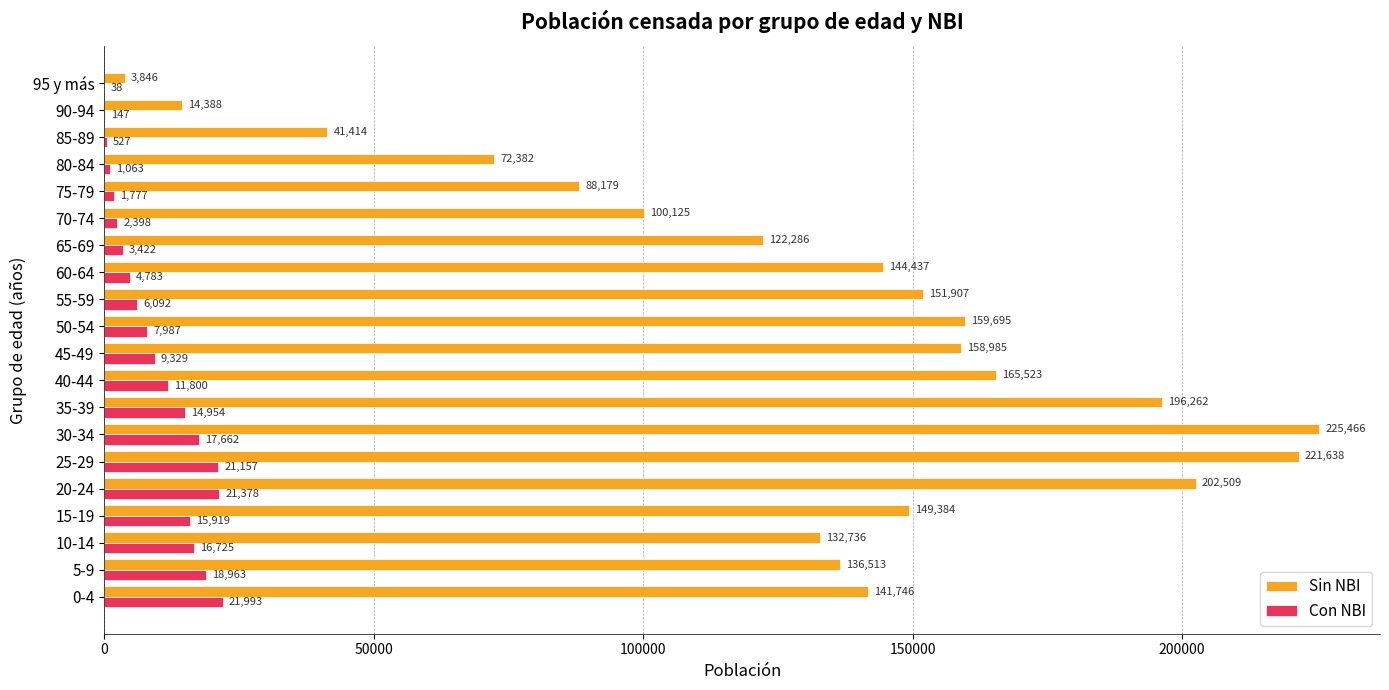

What are all the series names shown in the legend?

Sin NBI, Con NBI